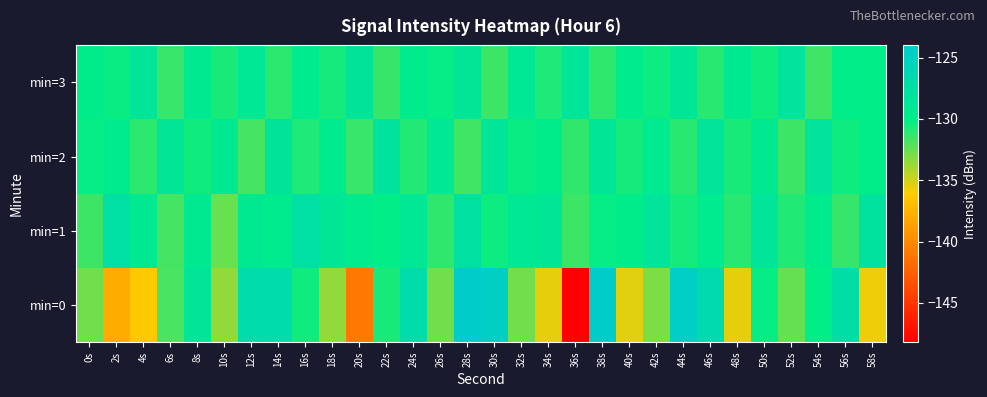

Which series has the widest spread of values?

min=0